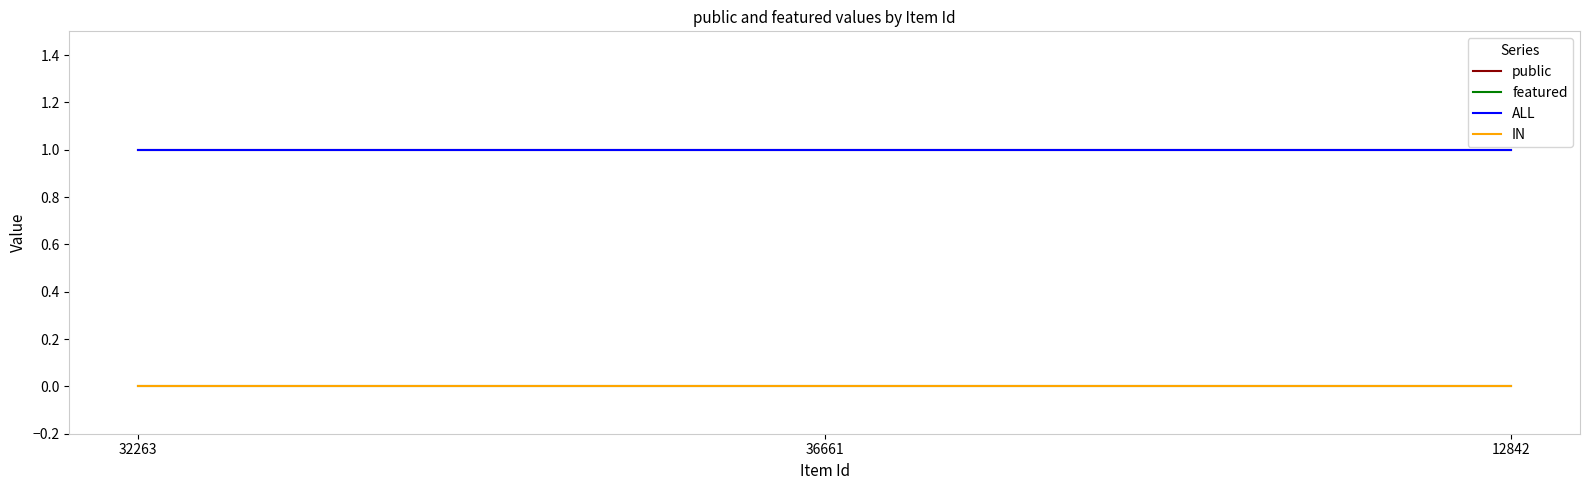

Does the chart have visible grid lines?

No